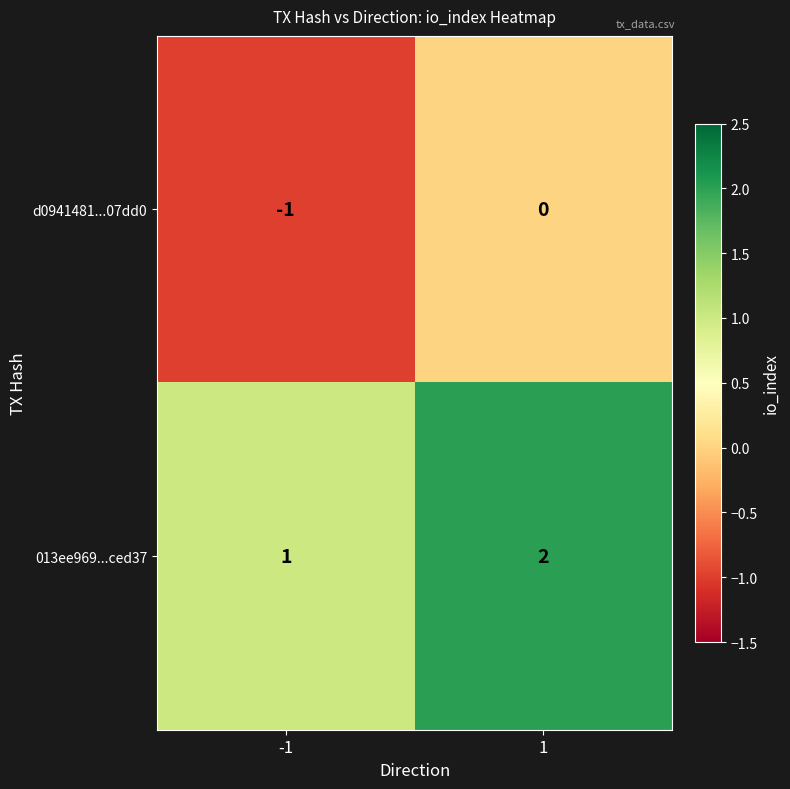

At which category is the sum across all series the highest?

1